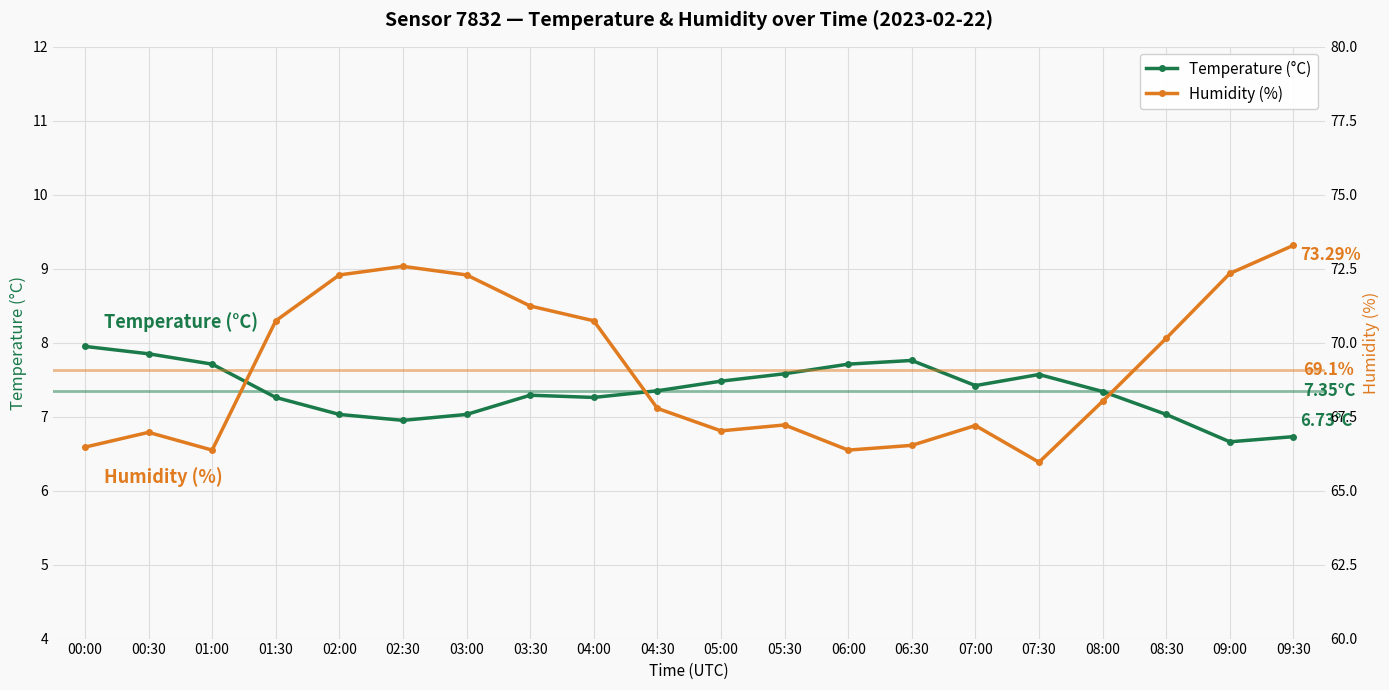

Where is Temperature (°C) nearest to the value 7?

02:00